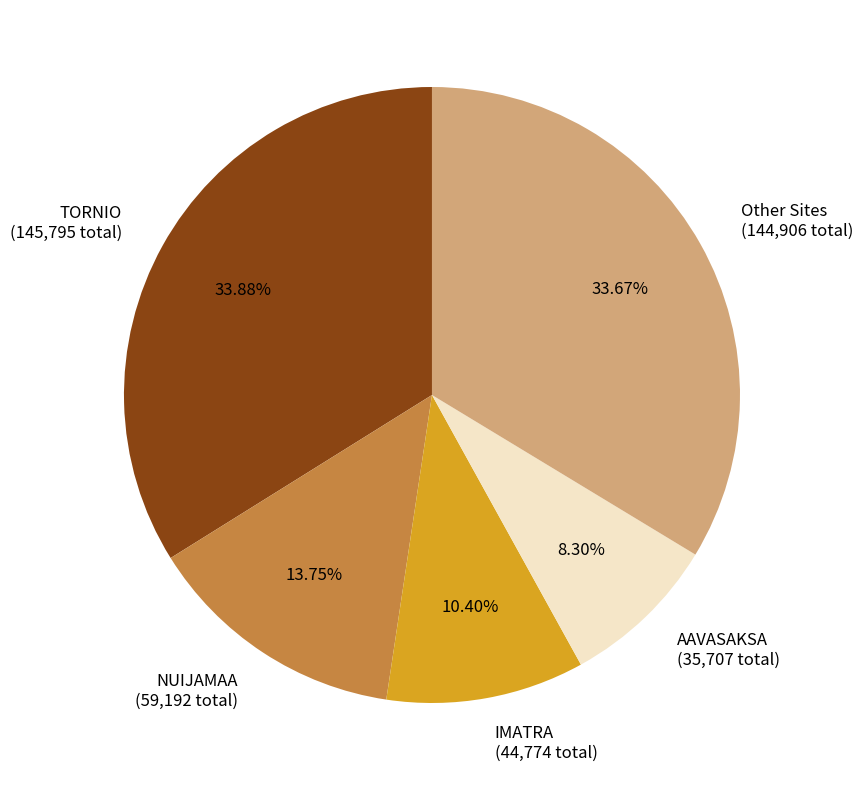

Do IMATRA (44,774 total) and AAVASAKSA (35,707 total) together represent more than half of the pie?

No